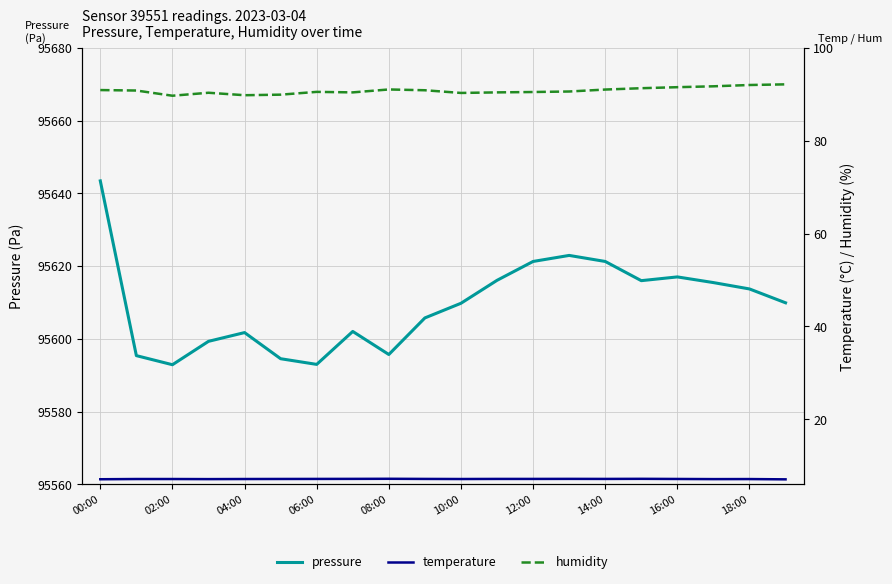

Is it true that humidity equals 50.3 at 11?

False